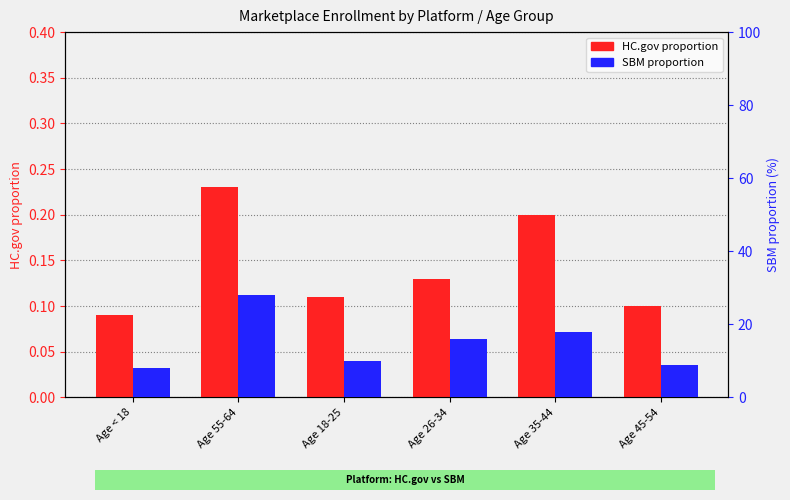

At which label does SBM reach its peak?

Age 55-64